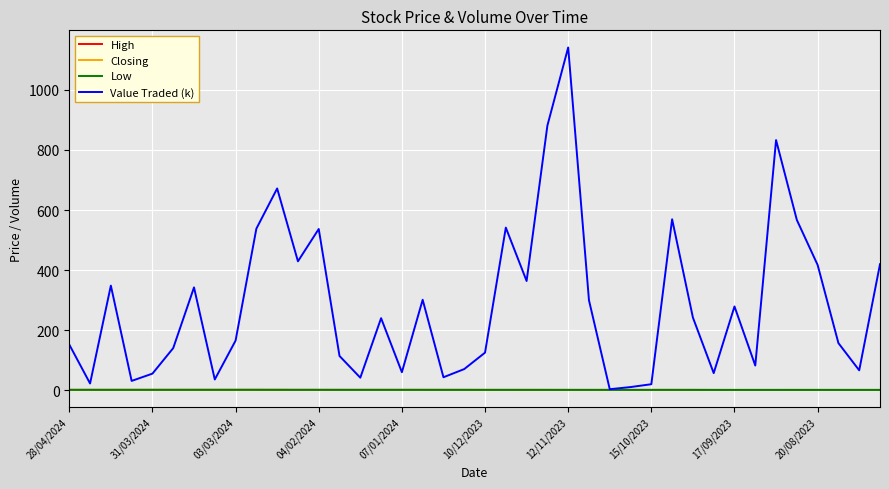

Which series has the largest total across all categories?

Value Traded (k)